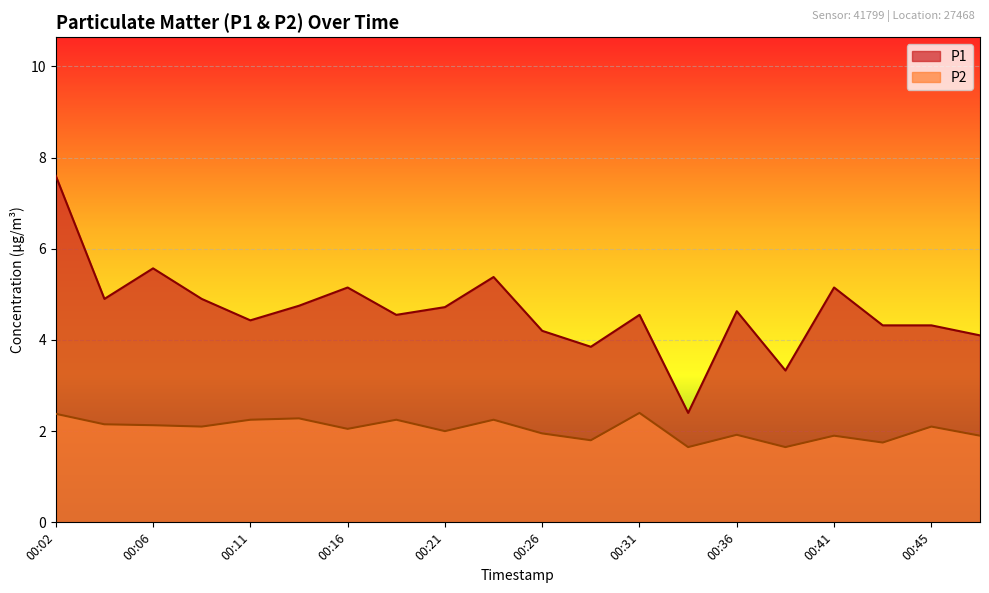

Read the P1 value at 00:41.

5.2